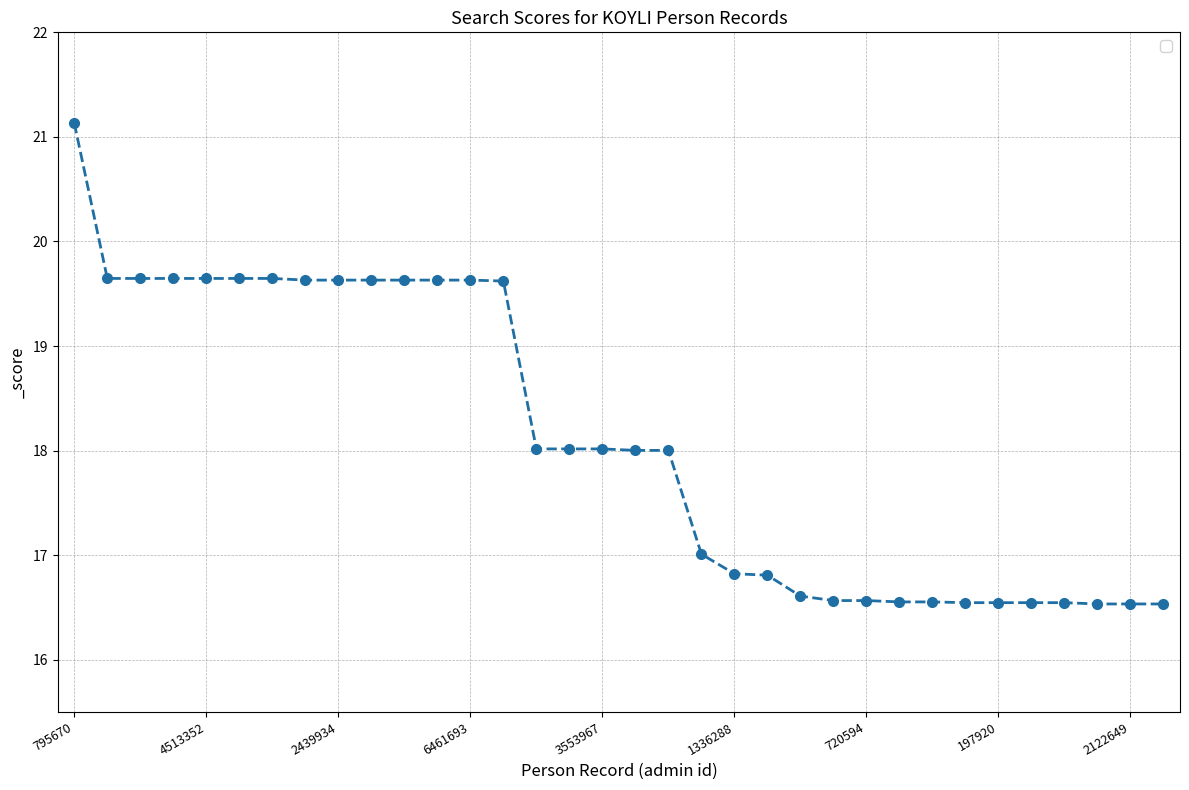

How many distinct data groups are displayed?

1